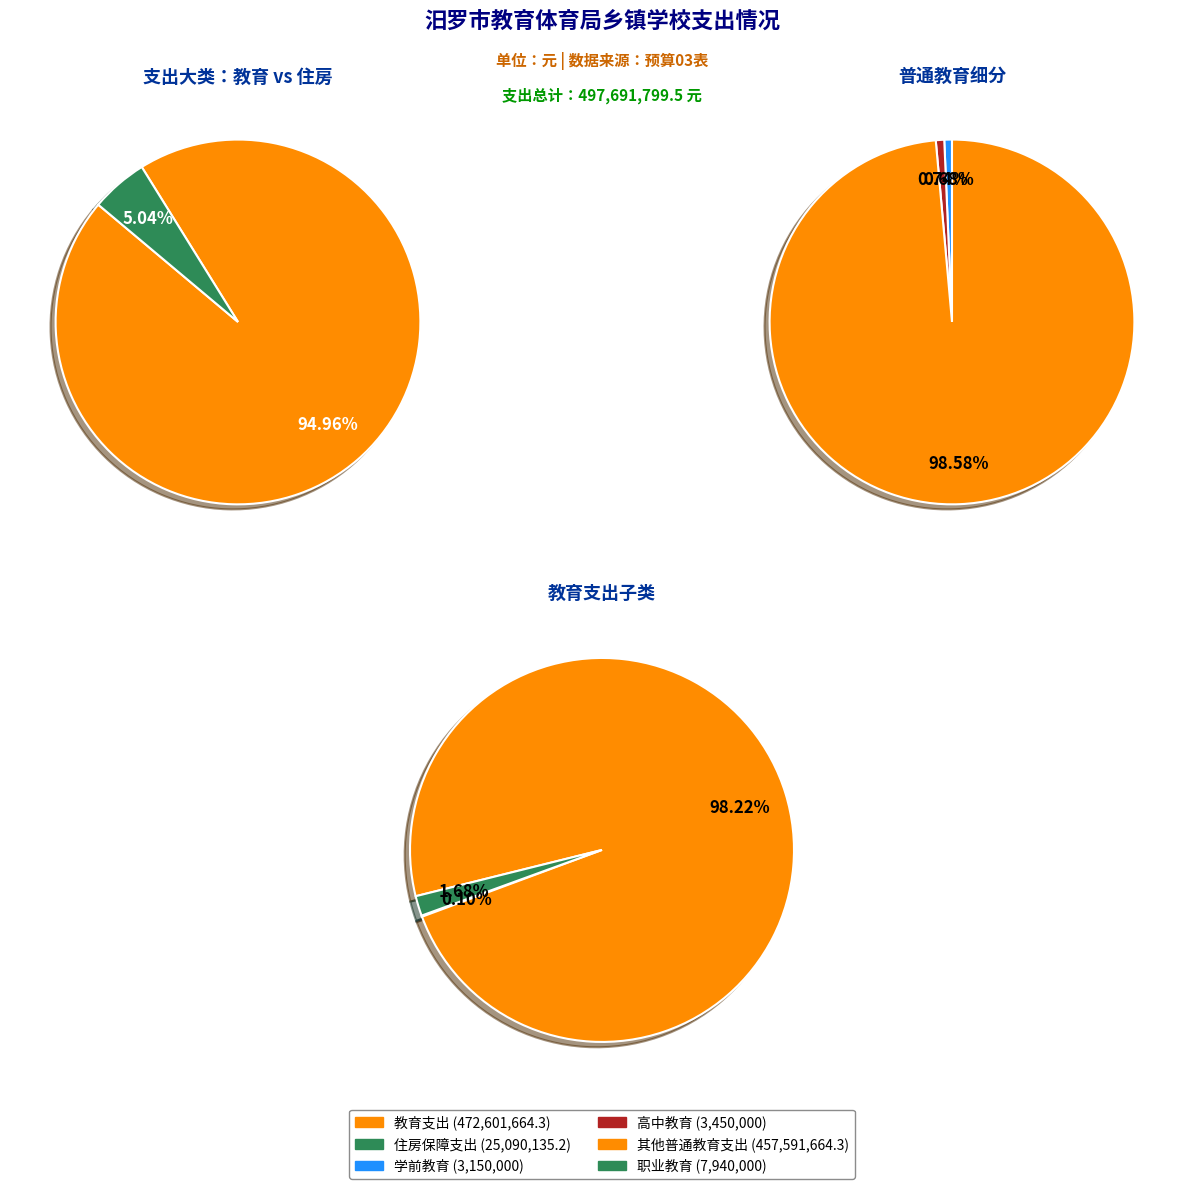

How many slices are in this pie chart?

2